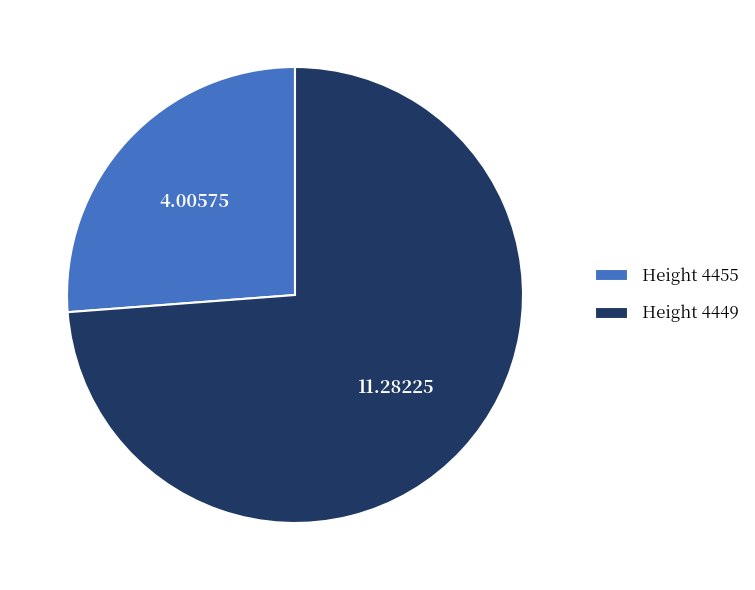

Do Height 4449 and Height 4455 together represent more than half of the pie?

Yes